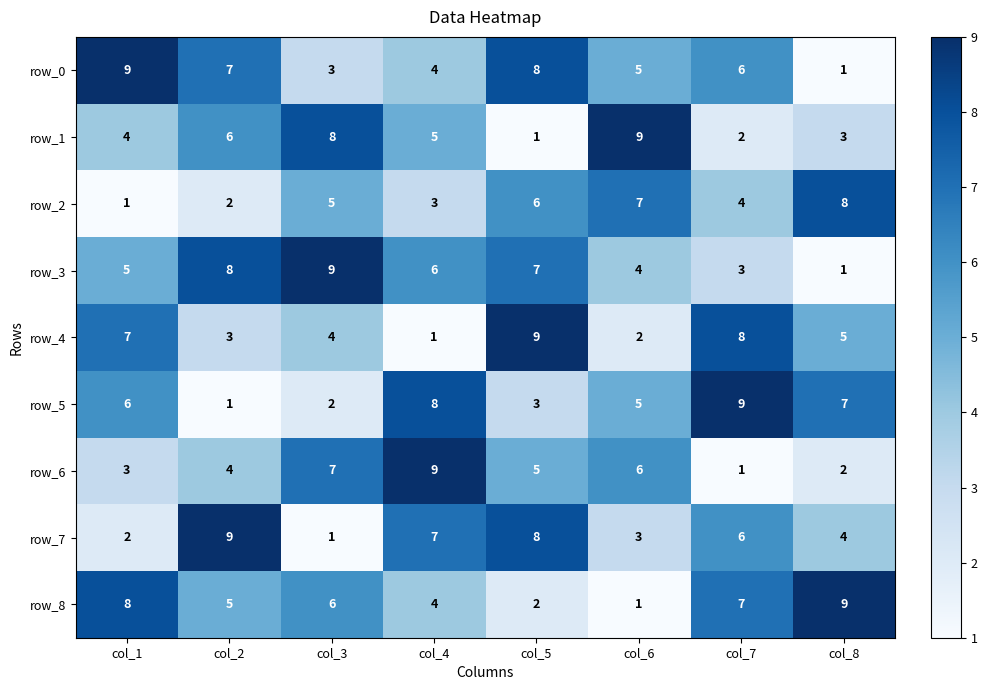

At which category is the sum across all series the highest?

col_5